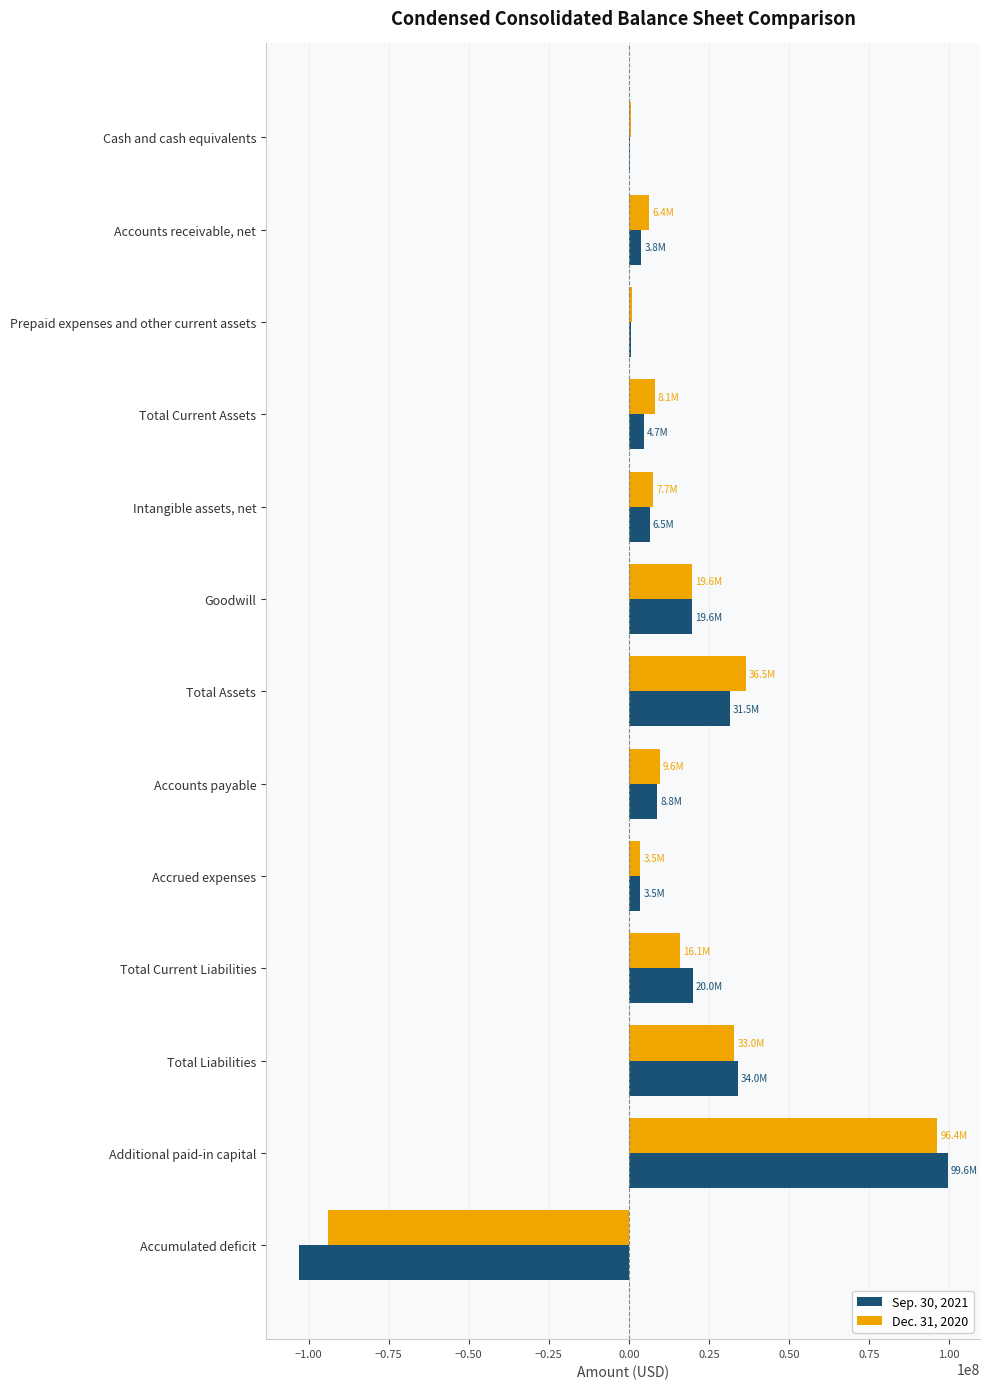

Is it true that Dec. 31, 2020 equals 33014653 at Total Liabilities?

True